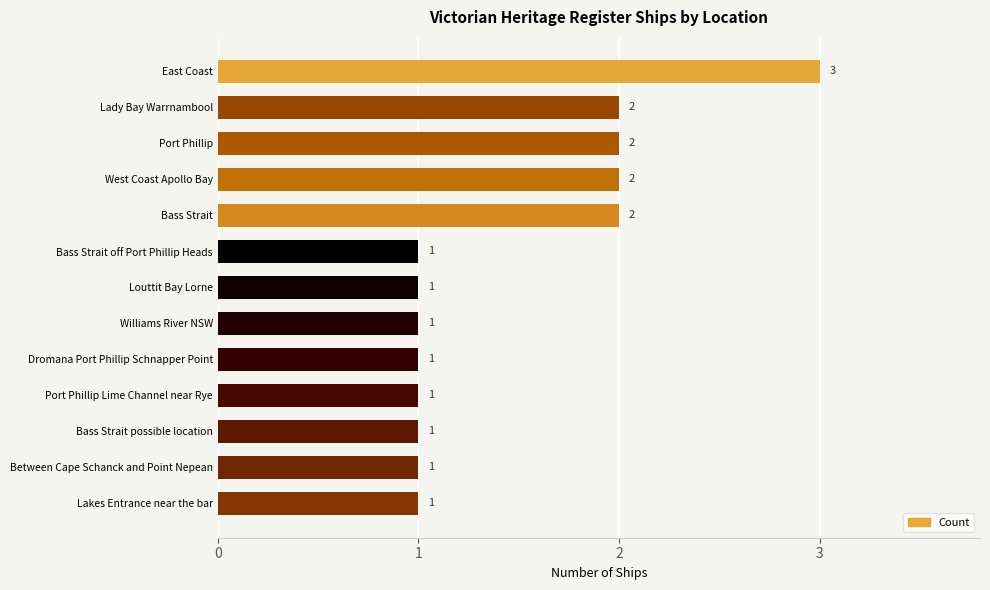

Which category has the highest value across all series?

East Coast